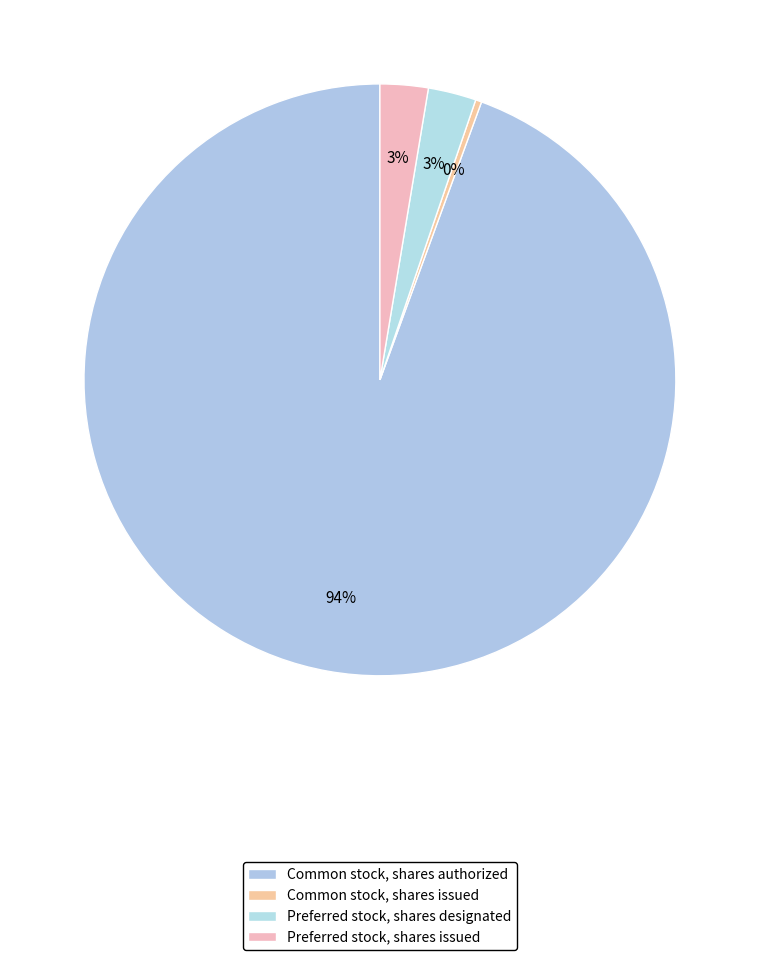

True or false: Common stock, shares issued accounts for 10% of the total.

False